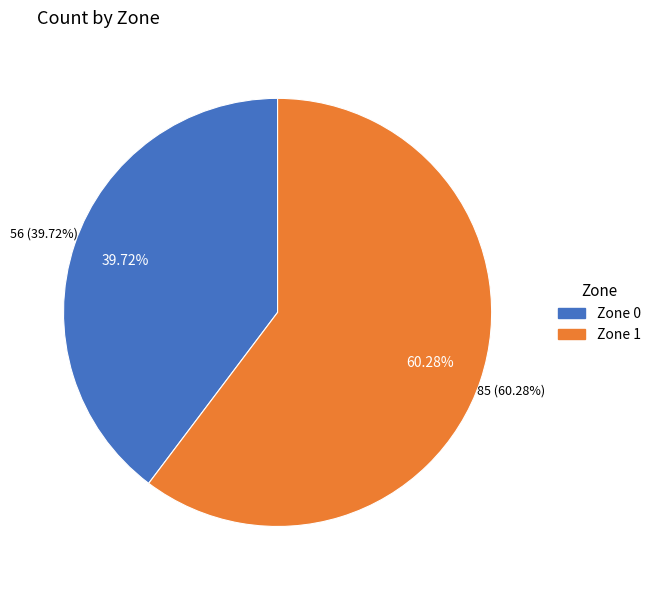

Count the number of slices in the pie.

2